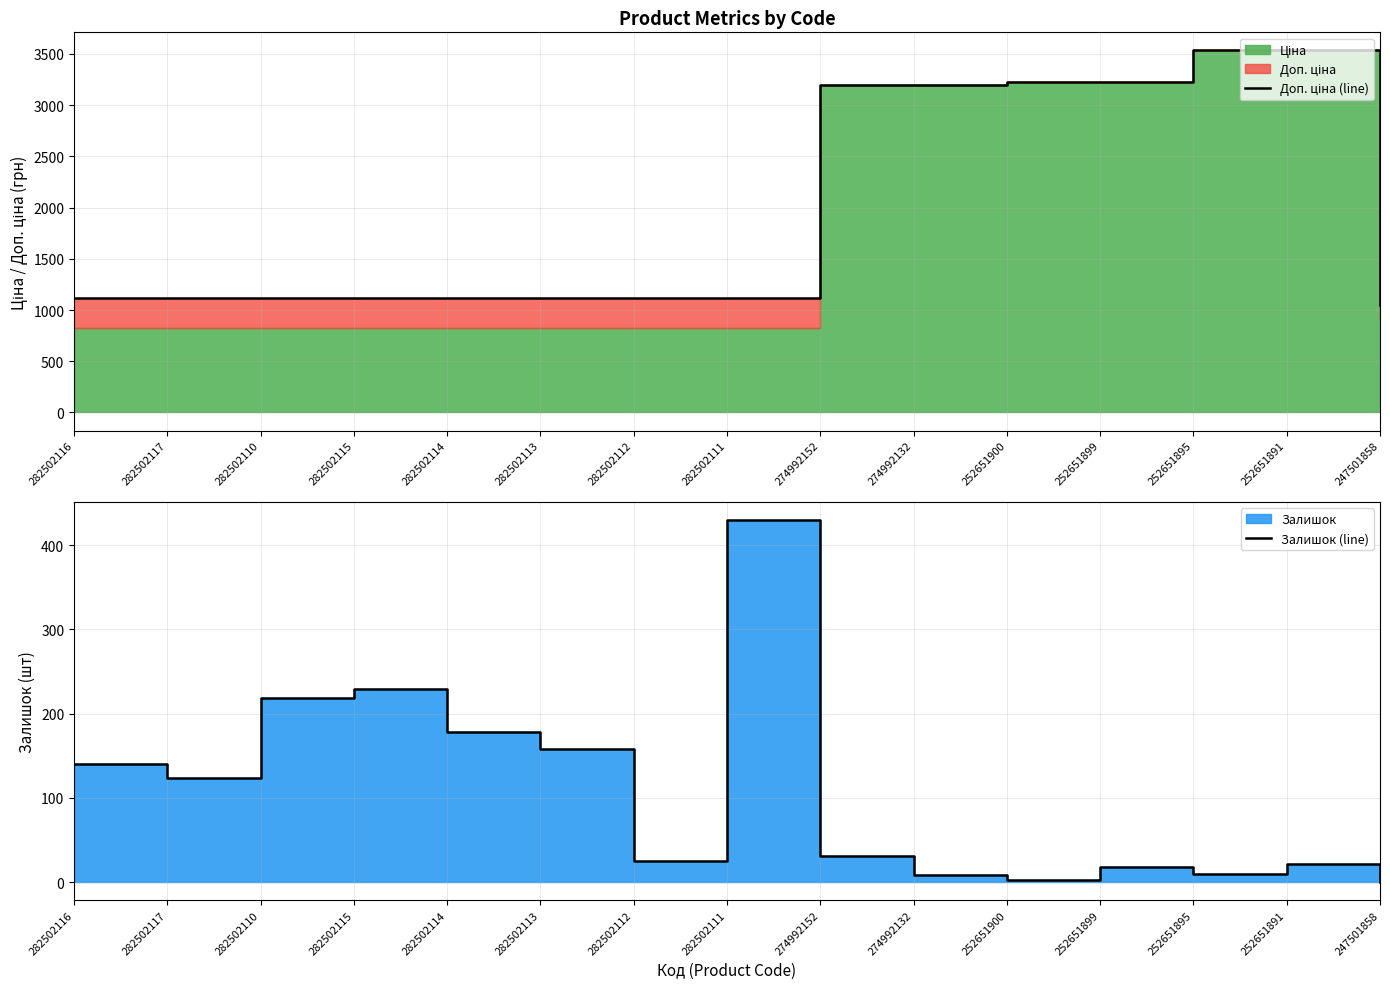

Reading left to right, what are all the values shown in this chart?

Доп. ціна (line): 282502116=1121.5	282502117=1121.5	282502110=1121.5	282502115=1121.5	282502114=1121.5	282502113=1121.5	282502112=1121.5	282502111=1121.5	274992152=3193.0	274992132=3193.0	252651900=3226.0	252651899=3226.0	252651895=3533.0	252651891=3533.0	247501858=1049.3
Залишок (line): 282502116=140.0	282502117=123.0	282502110=219.0	282502115=229.0	282502114=178.0	282502113=158.0	282502112=25.0	282502111=430.0	274992152=31.0	274992132=8.0	252651900=3.0	252651899=18.0	252651895=9.0	252651891=22.0	247501858=0.0